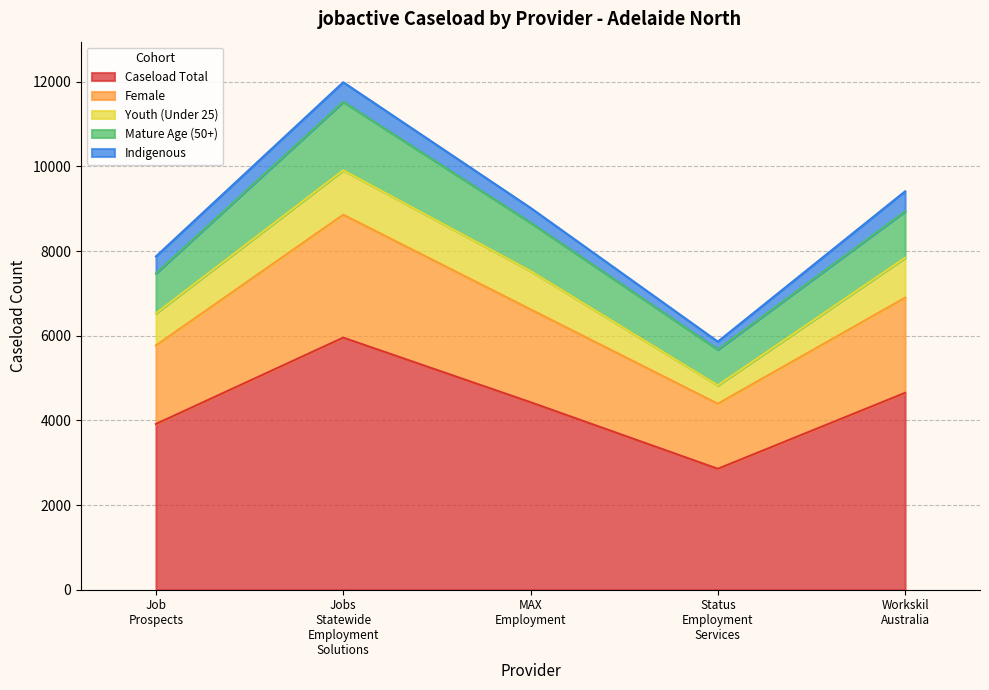

Where does the Female series first go above 2194?

Jobs Statewide Employment Solutions